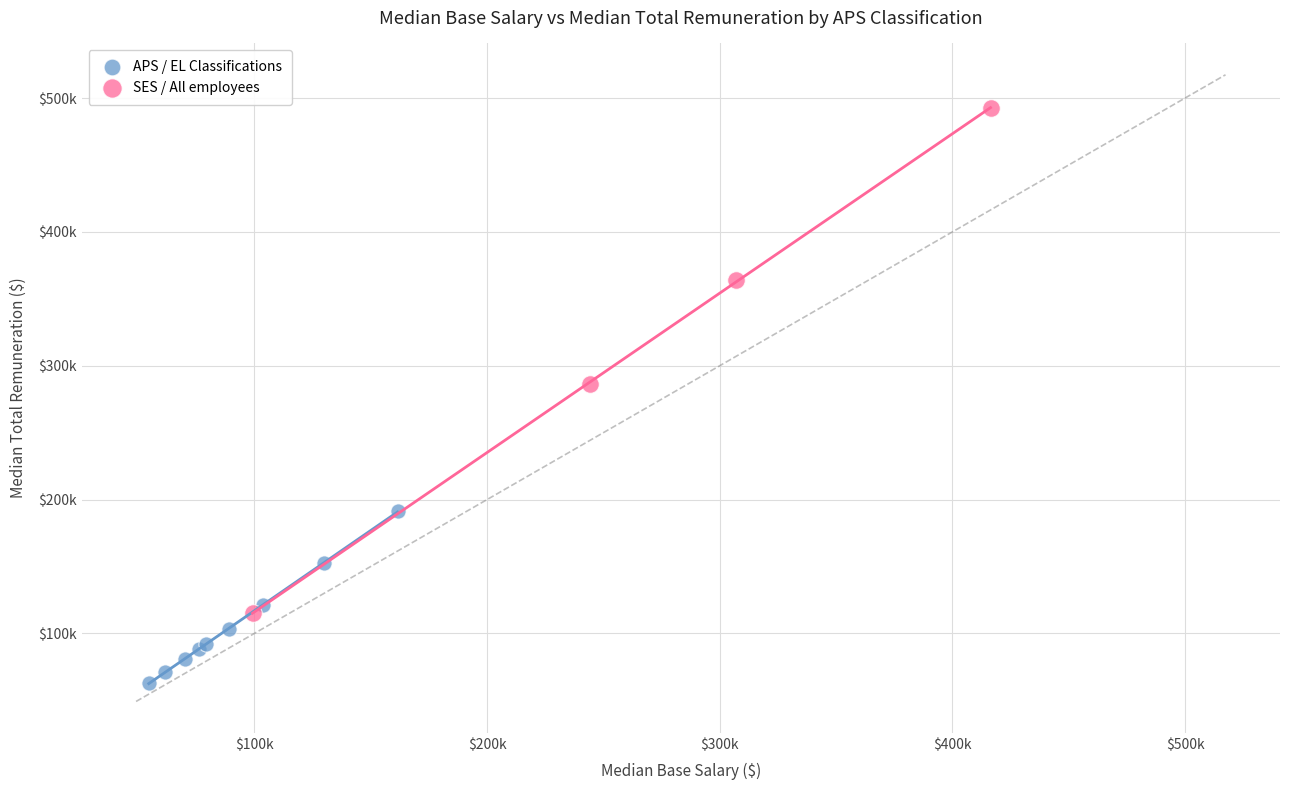

What are all the series names shown in the legend?

APS / EL Classifications, SES / All employees